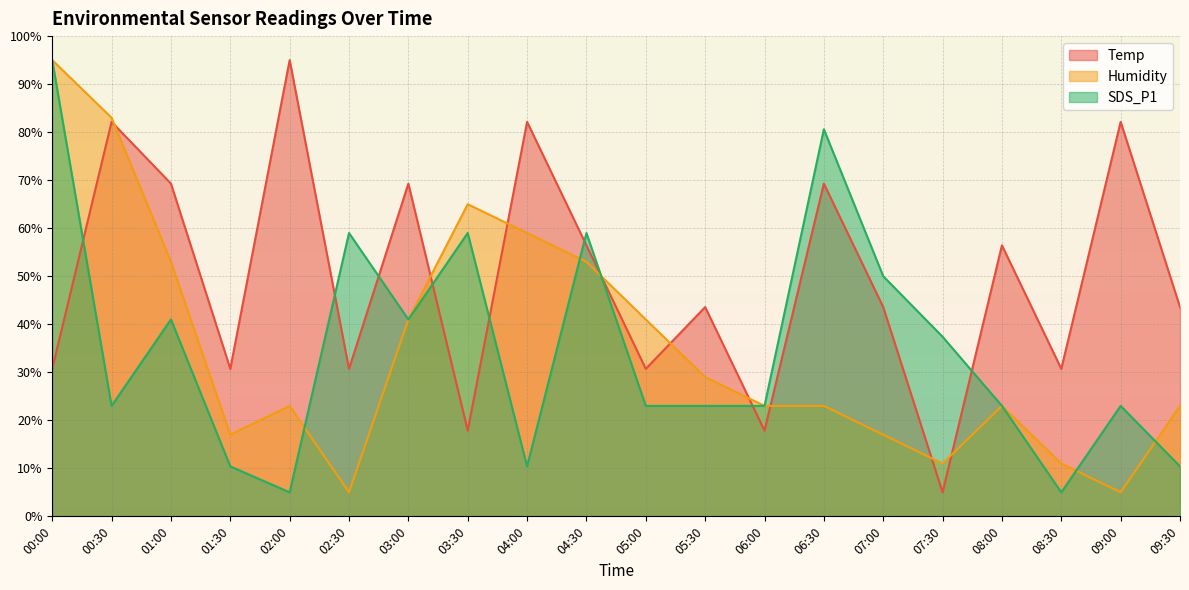

Is the value of Humidity at 06:00 greater than the value of SDS_P1 at 08:30?

Yes